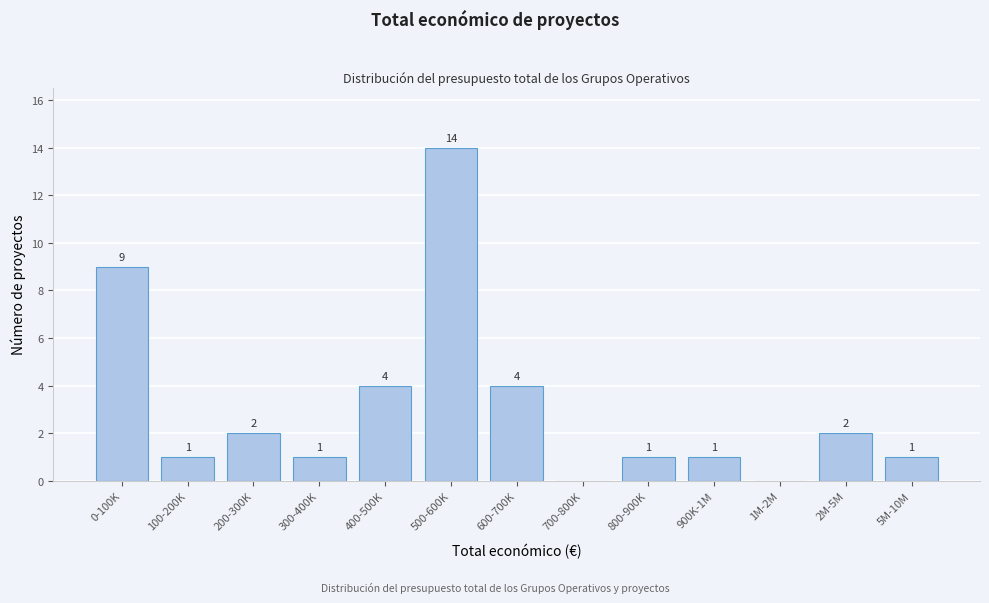

Reading left to right, transcribe all the data shown in this chart.

0-100K=9	100-200K=1	200-300K=2	300-400K=1	400-500K=4	500-600K=14	600-700K=4	700-800K=0	800-900K=1	900K-1M=1	1M-2M=0	2M-5M=2	5M-10M=1